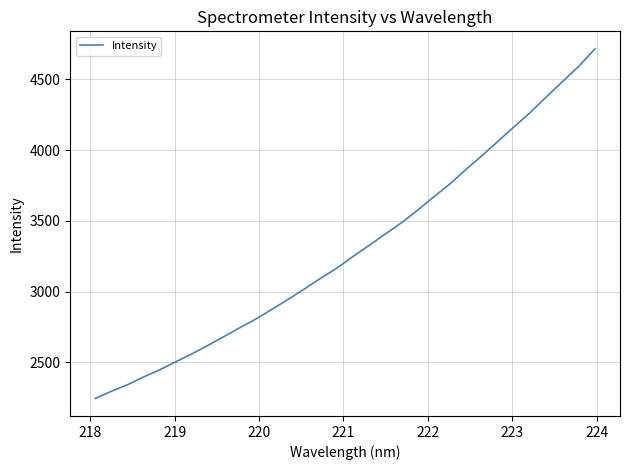

What is the smallest value displayed?

2245.7